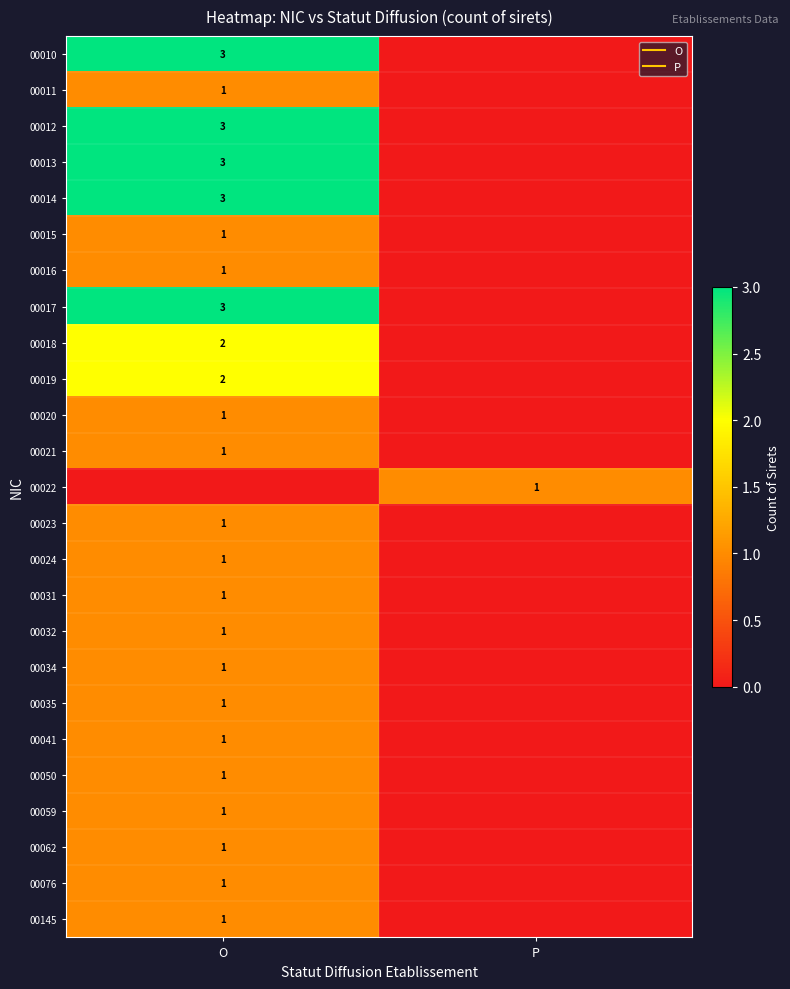

What is the sum of the 00032 values at O and P?

1